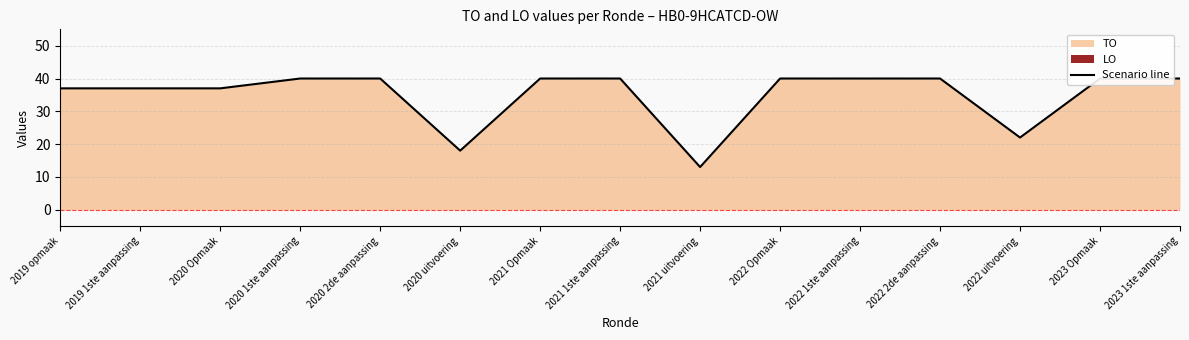

Approximately how many times larger is the value at 2020 Opmaak compared to 2023 1ste aanpassing?

0.9